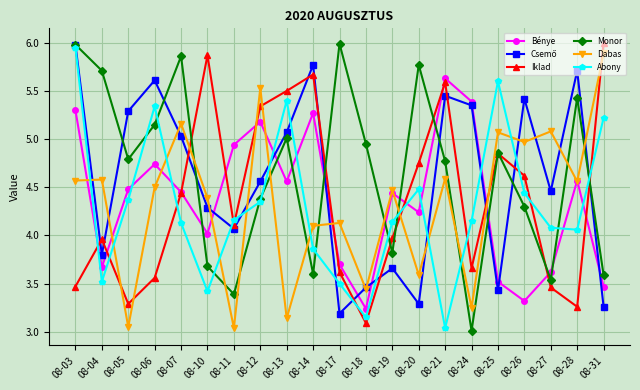

At which category is the sum across all series the highest?

08-03